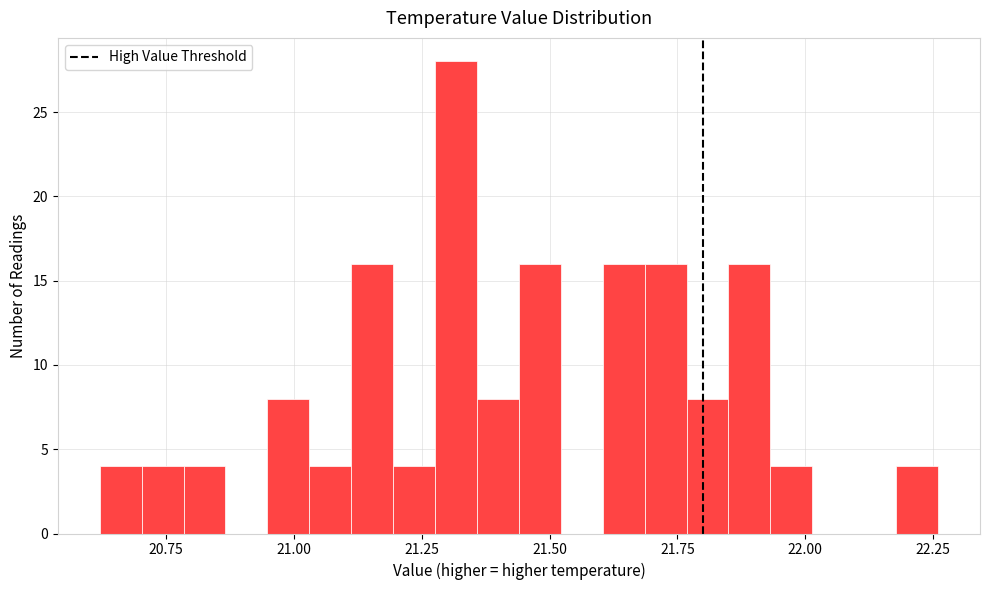

Around what value on the x-axis is the tallest bar? Give the approximate position of its centre, as read against the axis.

21.30